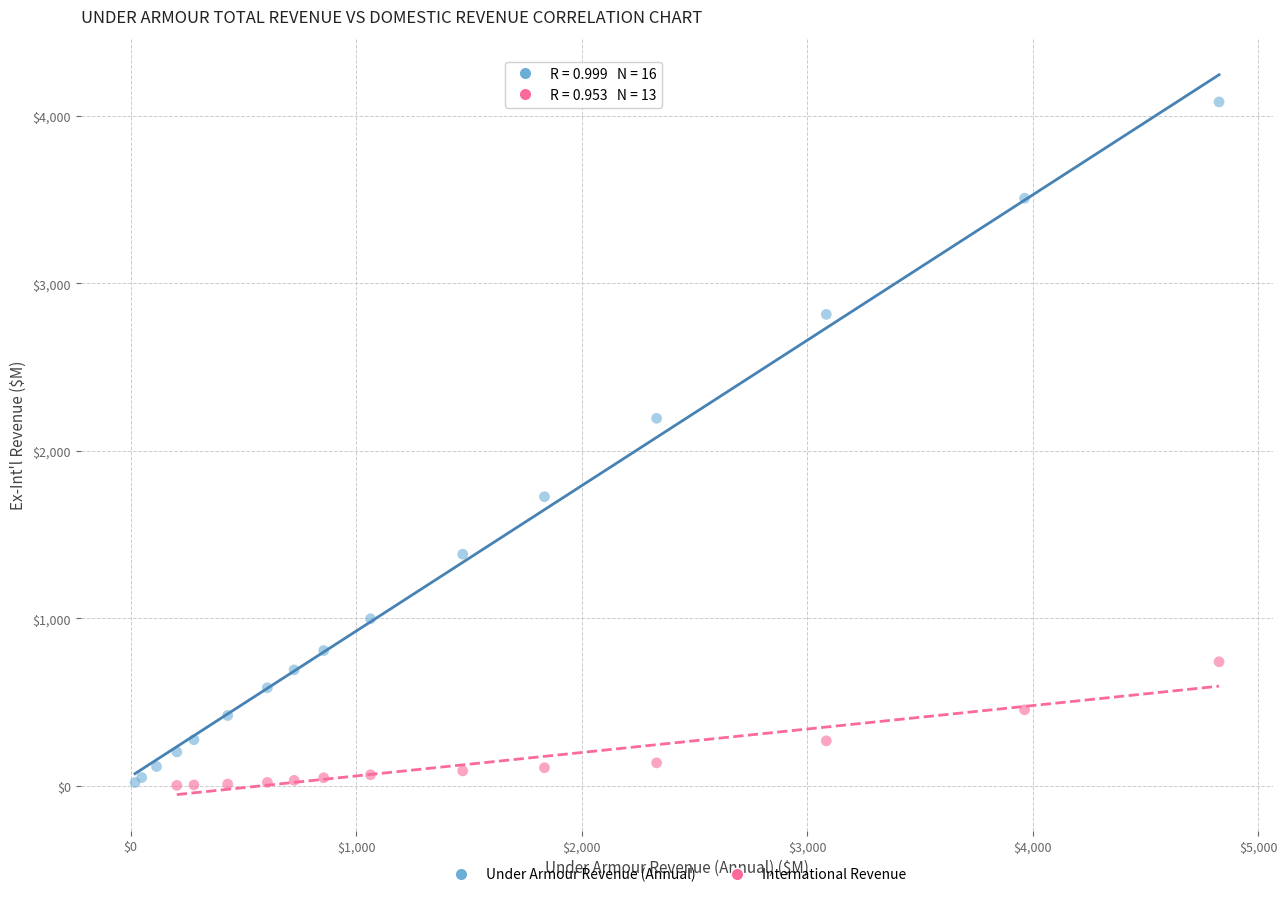

Which series has the widest spread of Y values?

Under Armour Revenue (Annual)